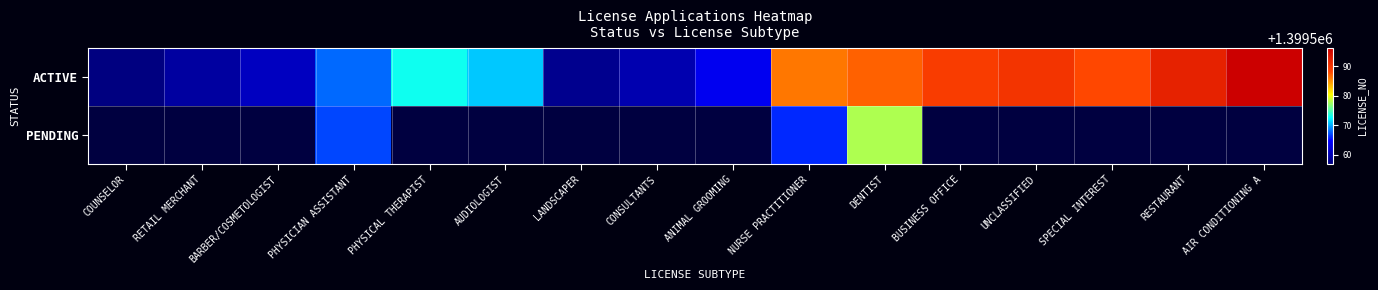

How many series are shown in this chart?

2